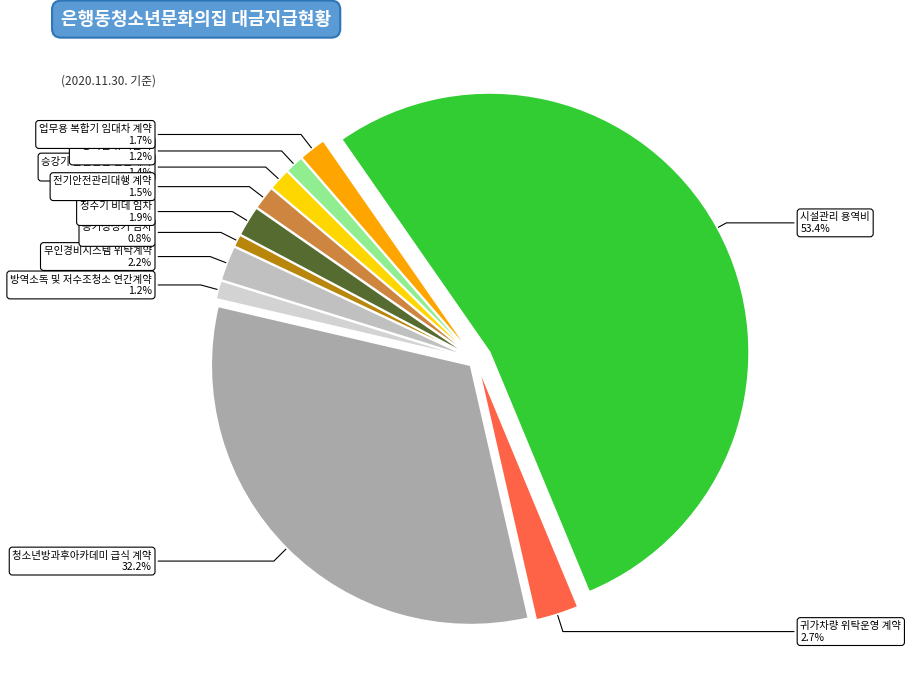

Count the number of slices in the pie.

11